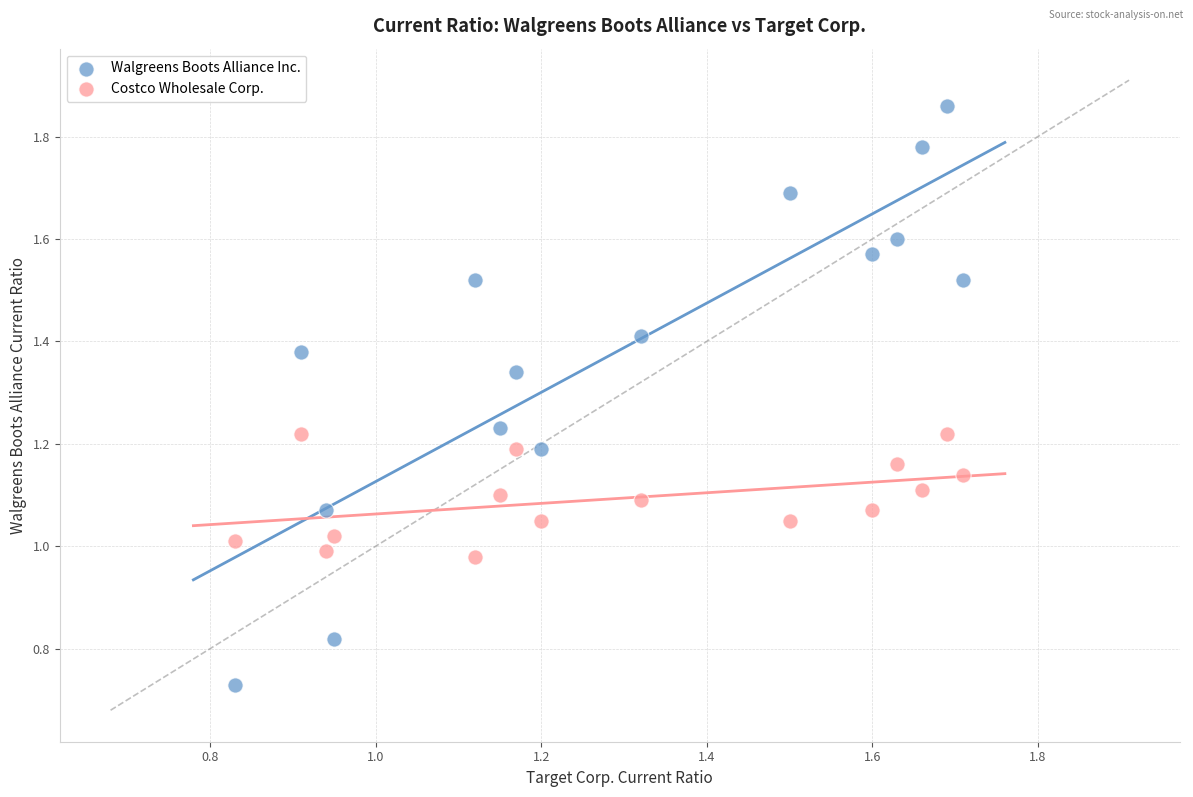

Across all data points, what is the range of X values (max minus min)?

0.9